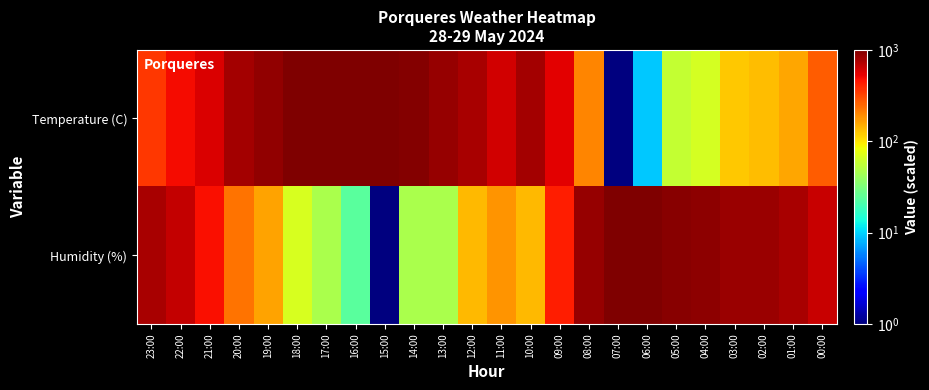

Which series has the largest total across all categories?

Temperature (C)